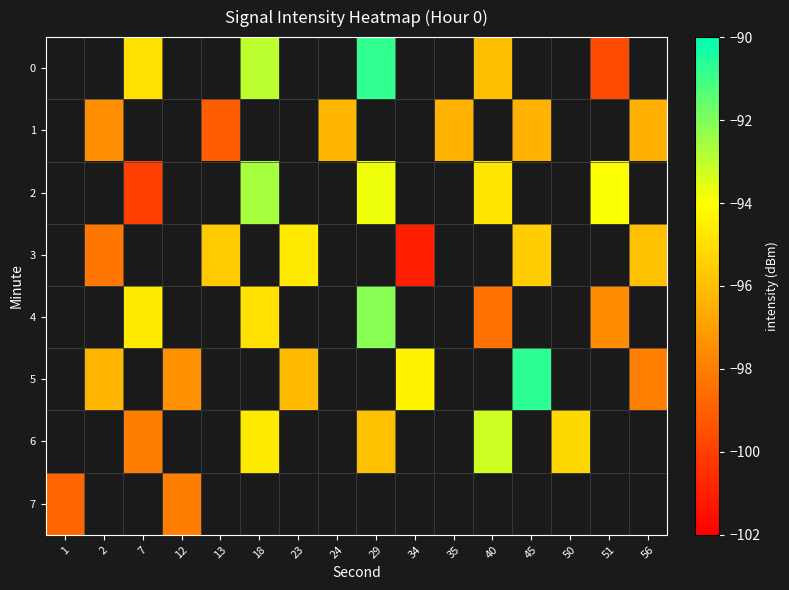

Is it true that 2 equals -93.8 at 29?

True